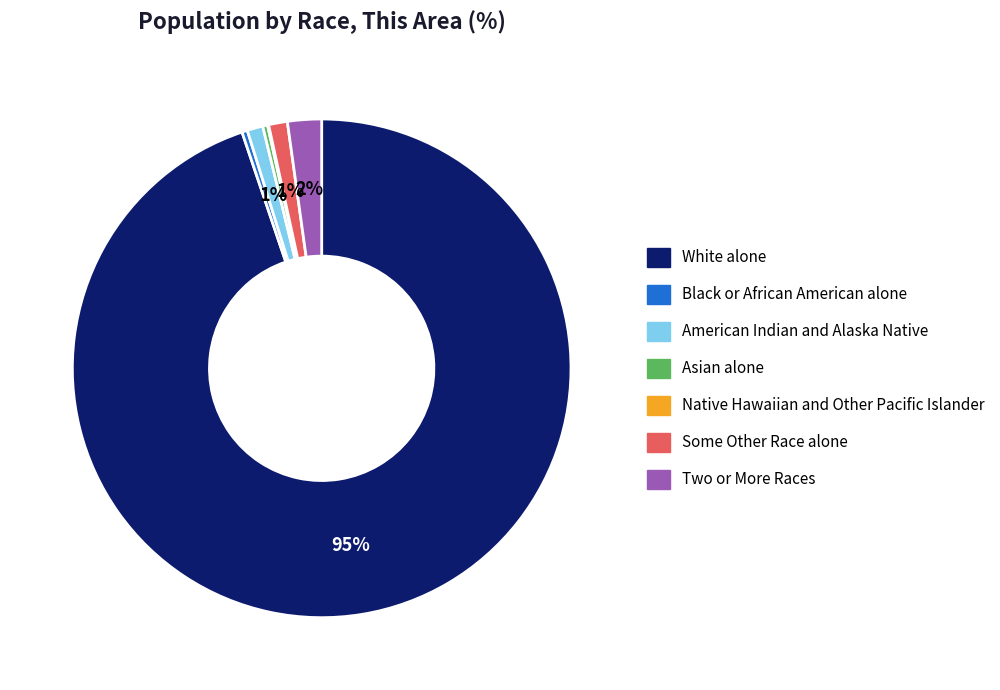

The White alone slice represents 99% of the pie. True or false?

False